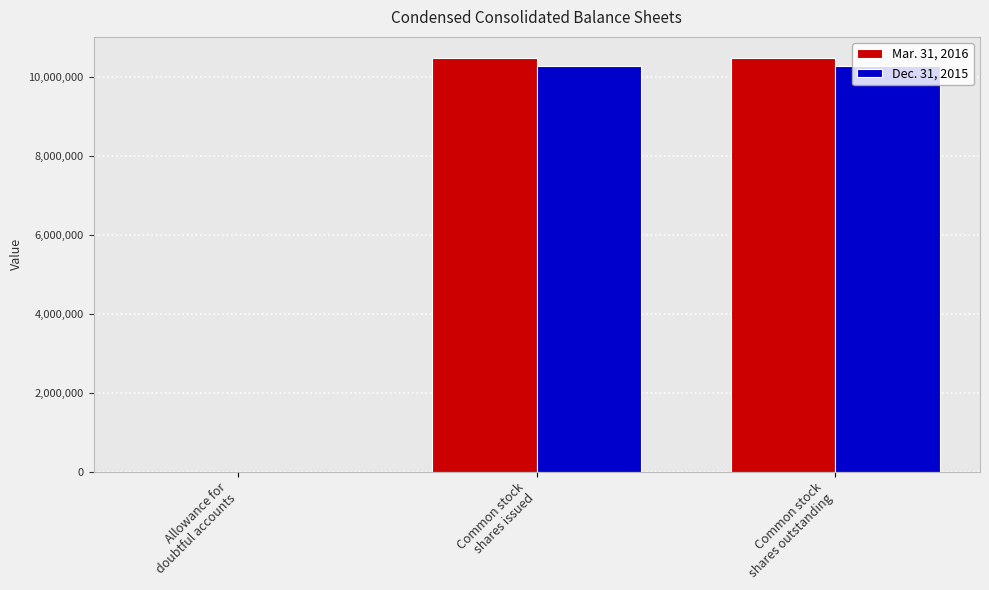

What is the spread (max minus min) of values at Common stock
shares outstanding?

220000